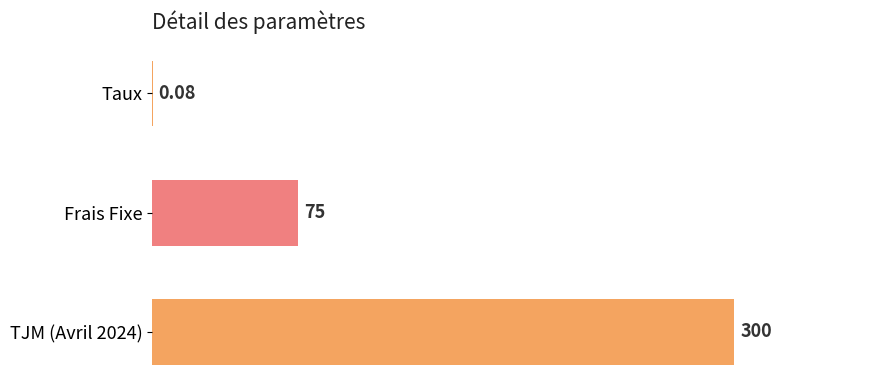

What is the sum of all values?

375.1